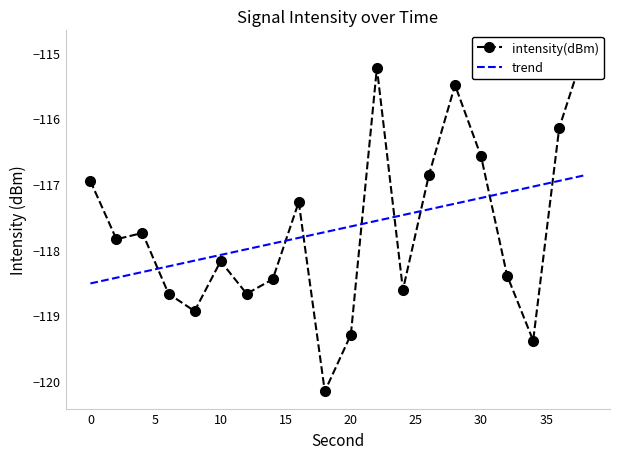

What is the value of the 13th point from the left?

-118.6